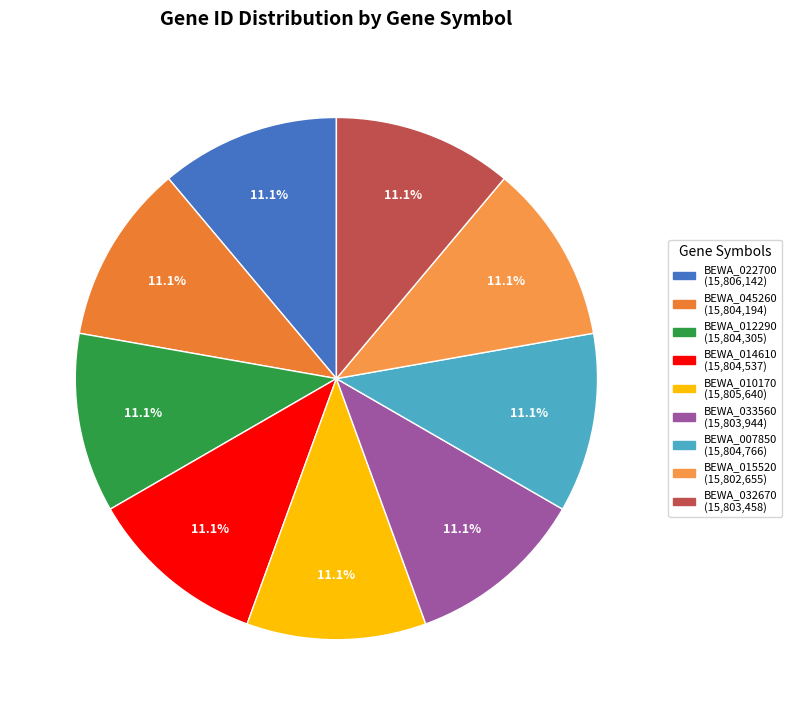

Is the sum of BEWA_012290 and BEWA_007850 greater than half?

No